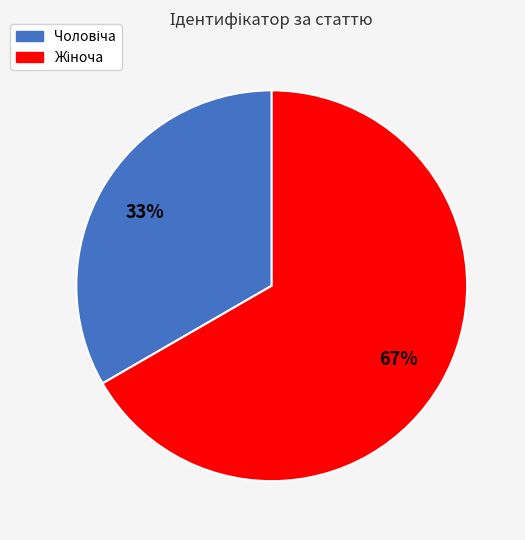

To the nearest percent, what is the average slice percentage?

50%